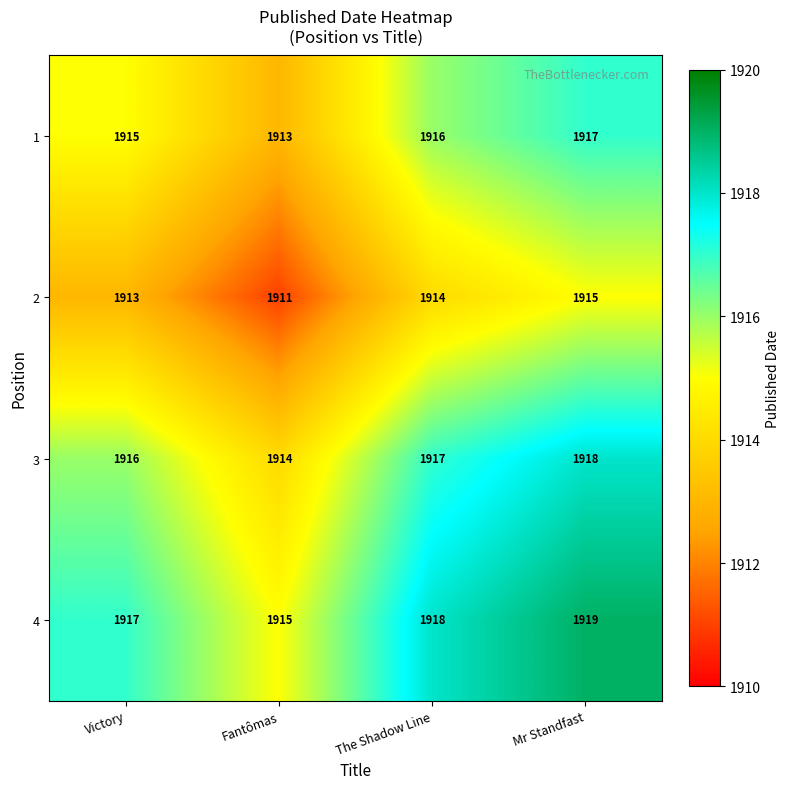

Read the 4 value at Mr Standfast.

1919